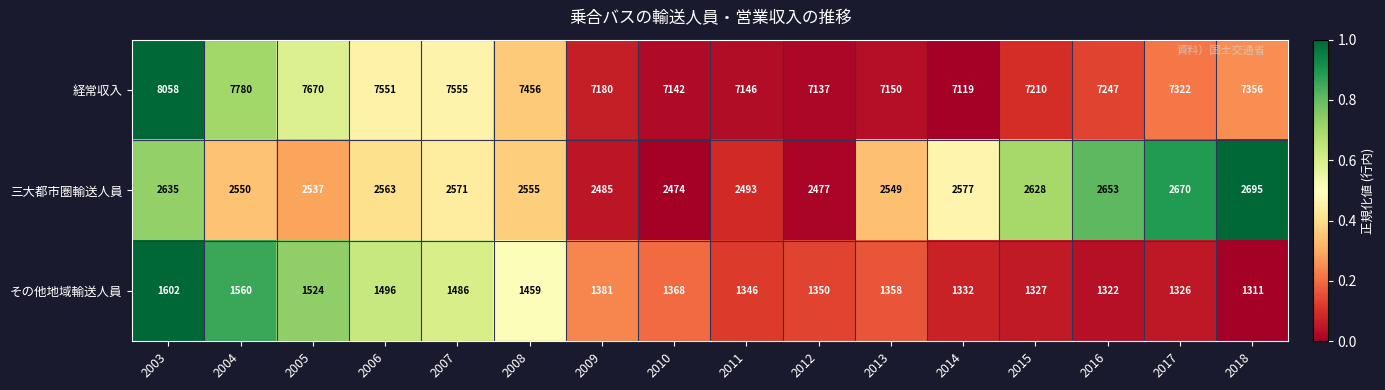

What is the total value across all series at 2015?

11165